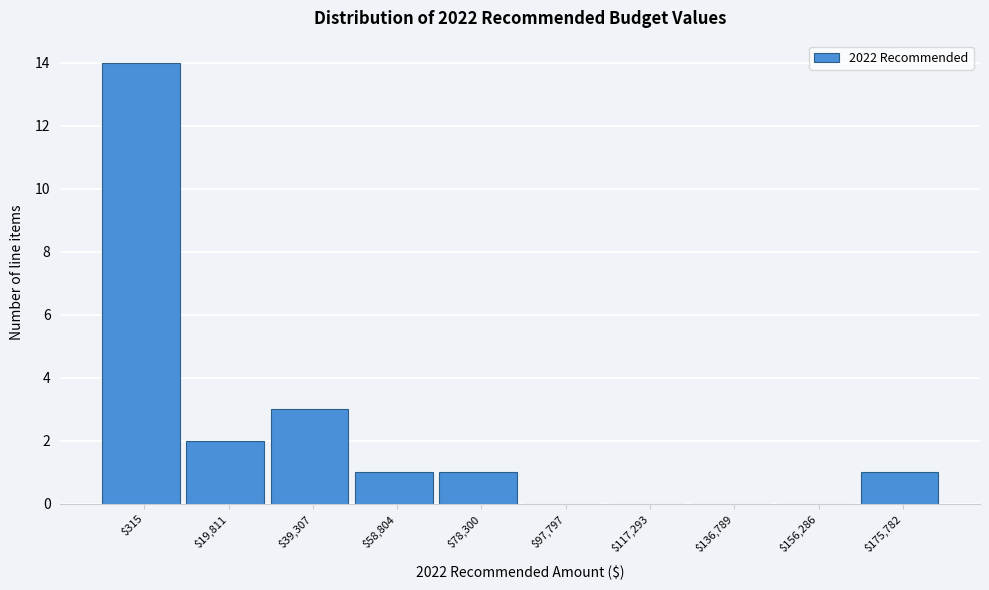

Is it true that the value at $156,286 is -5?

False